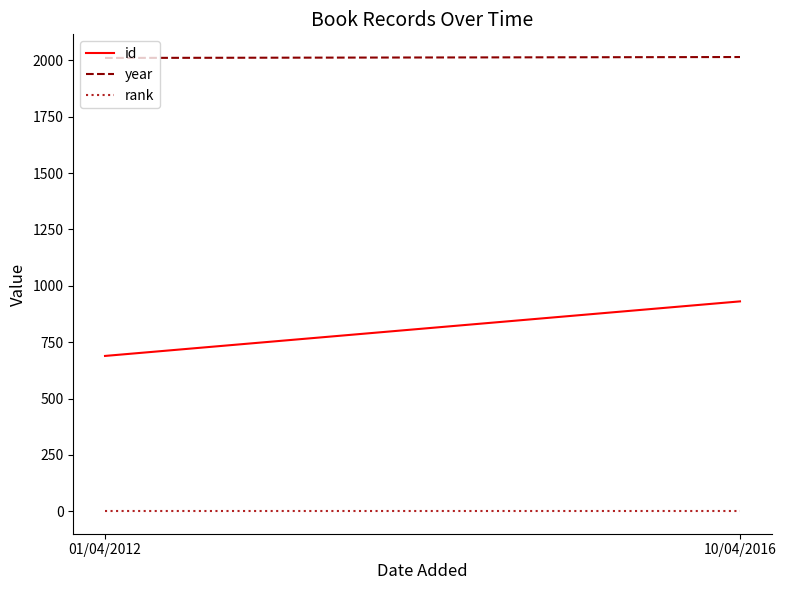

What is the sum of all year values?

4026